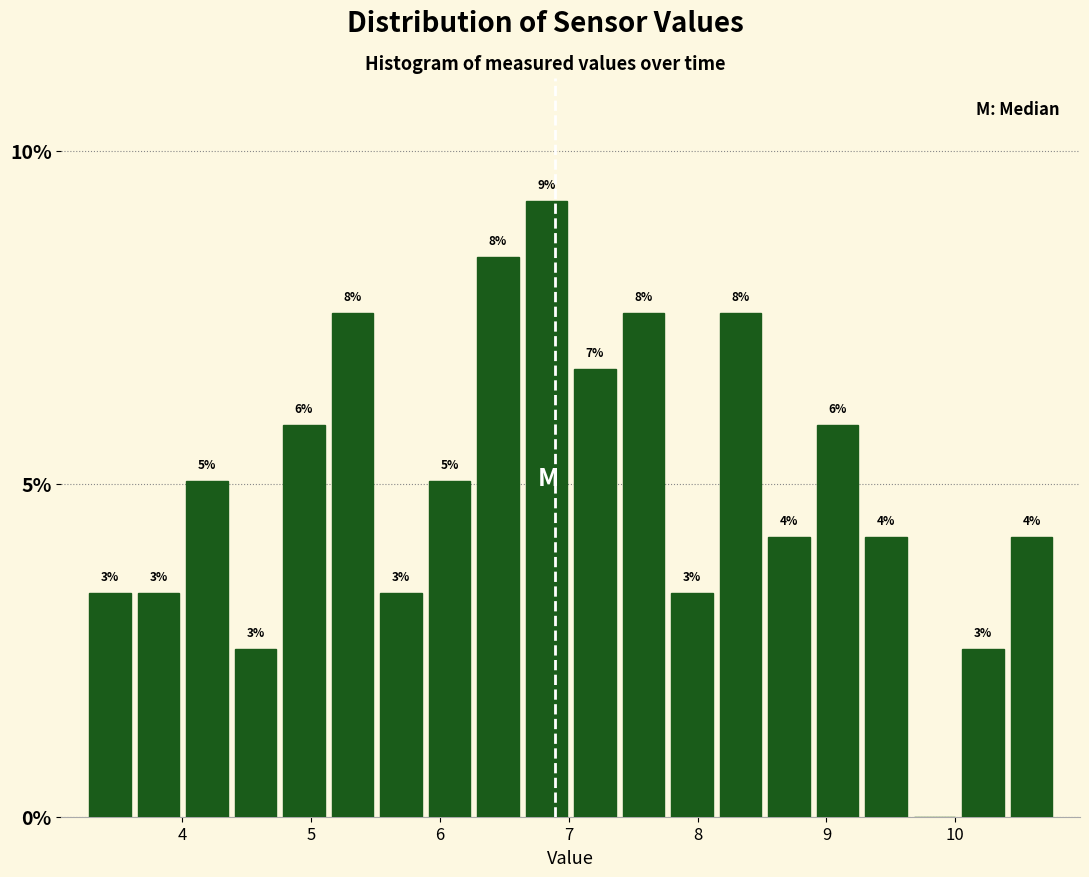

Around what value on the x-axis is the tallest bar? Give the approximate position of its centre, as read against the axis.

6.8